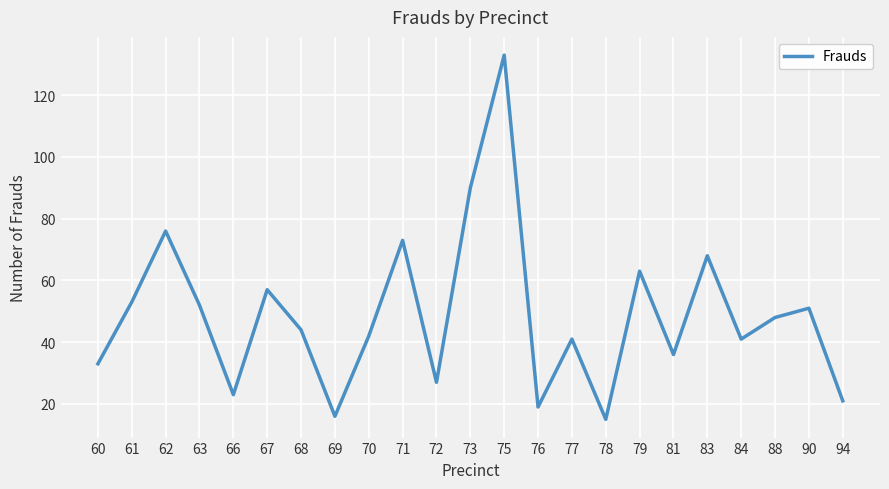

What is the change in value from 69 to 90?

+35